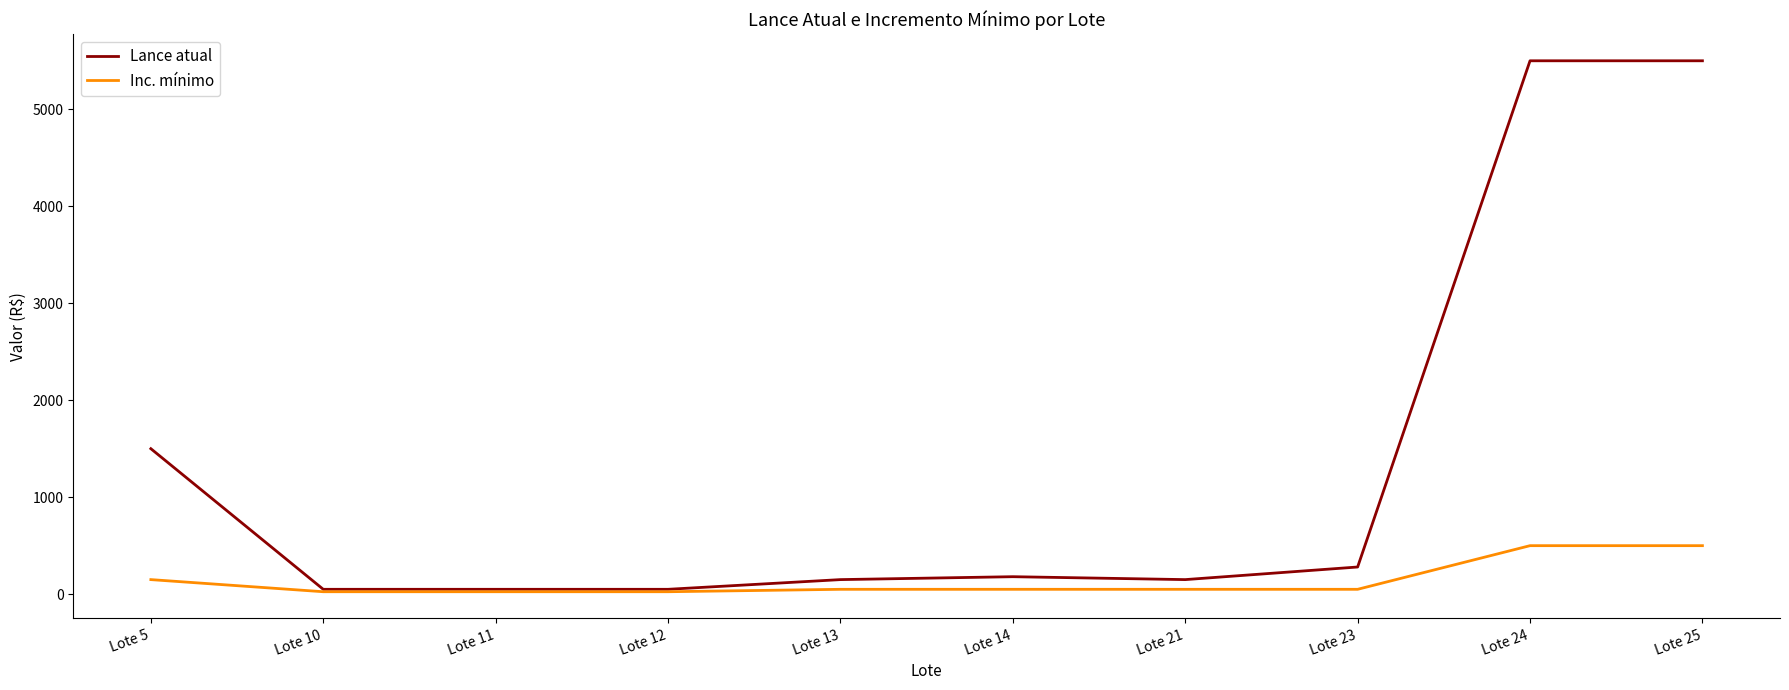

List the series in order of their overall mean, highest first.

Lance atual, Inc. mínimo